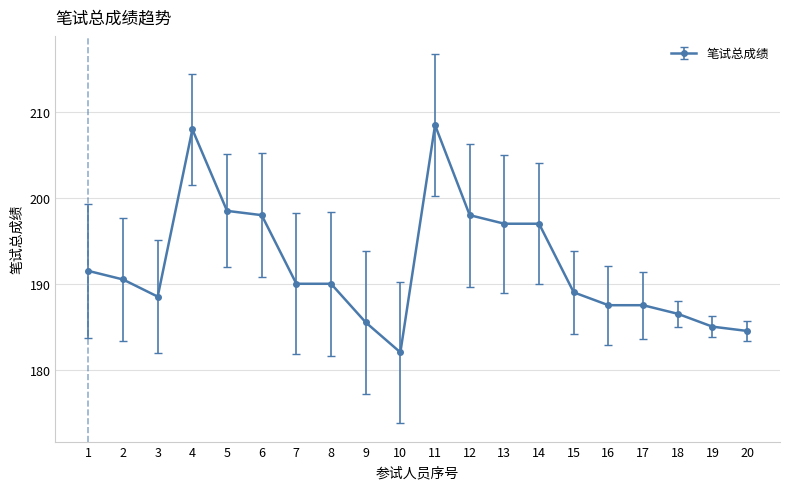

Does the chart display data point markers on the line(s)?

Yes